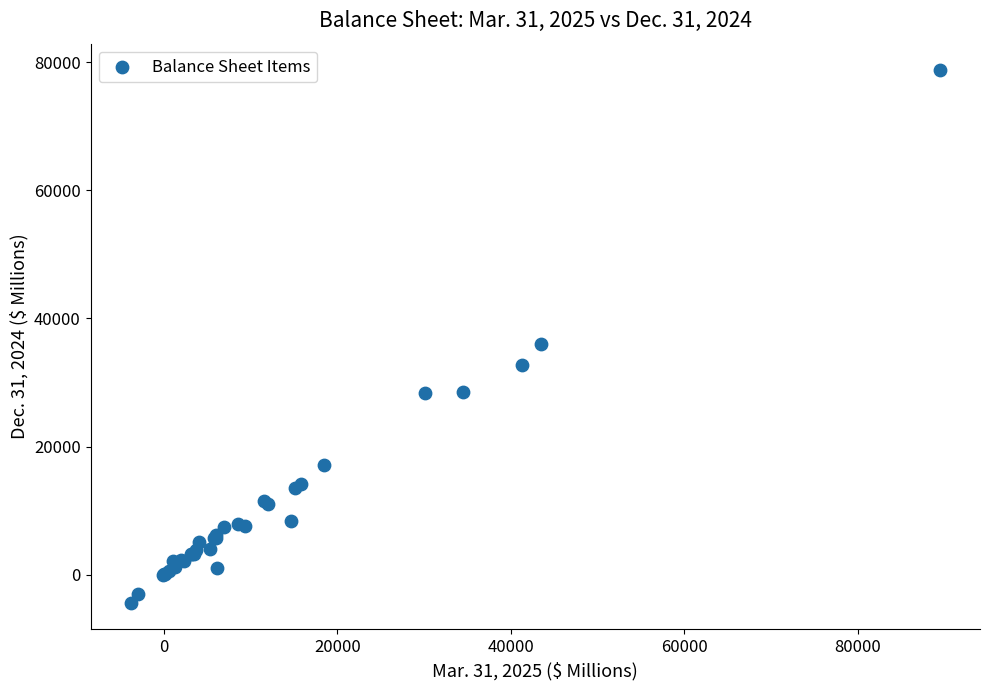

What Y value in the scatter plot is closest to 37196?

36066.7